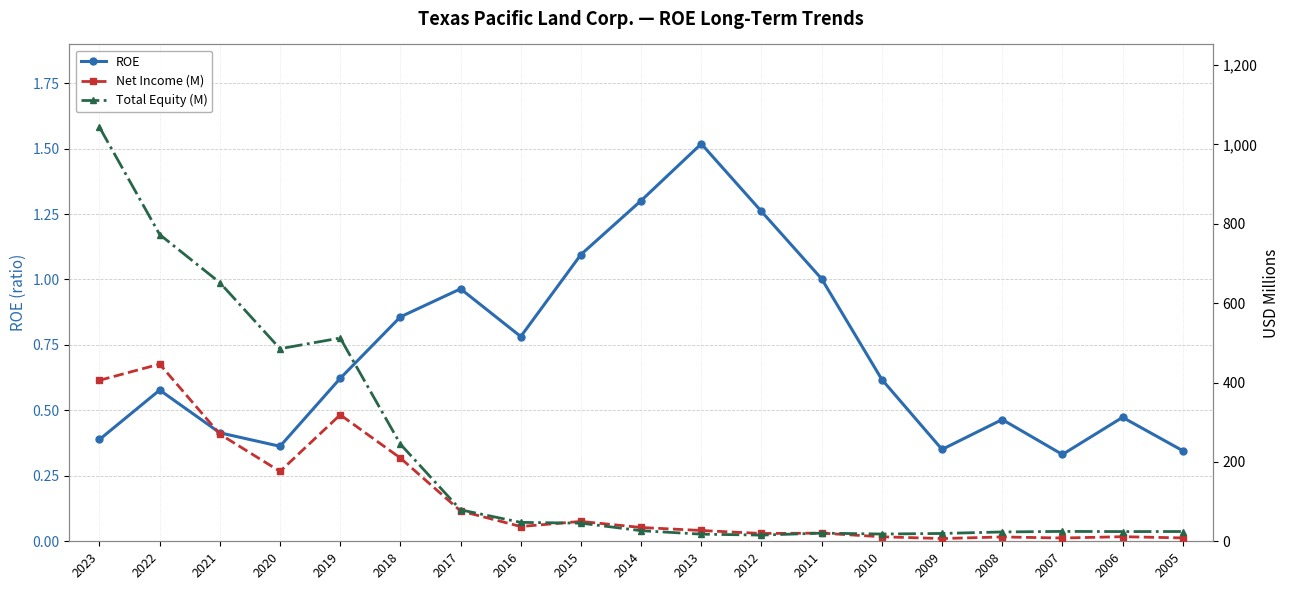

True or false: ROE and Total Equity (M) intersect in this chart.

False